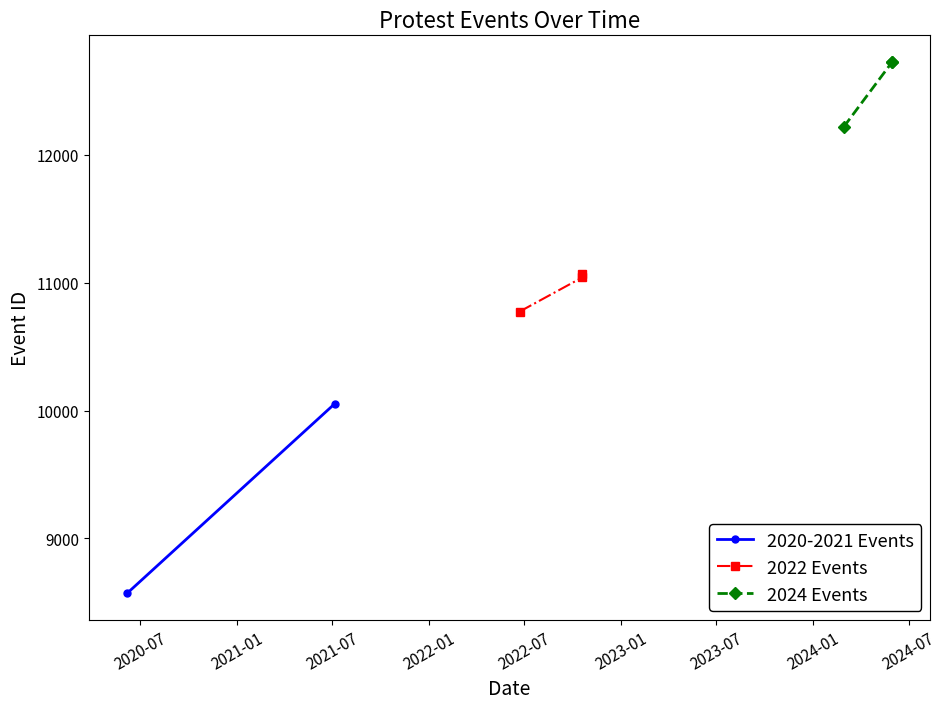

What is the approximate value at 2020-06-06, to the nearest 100?

8600